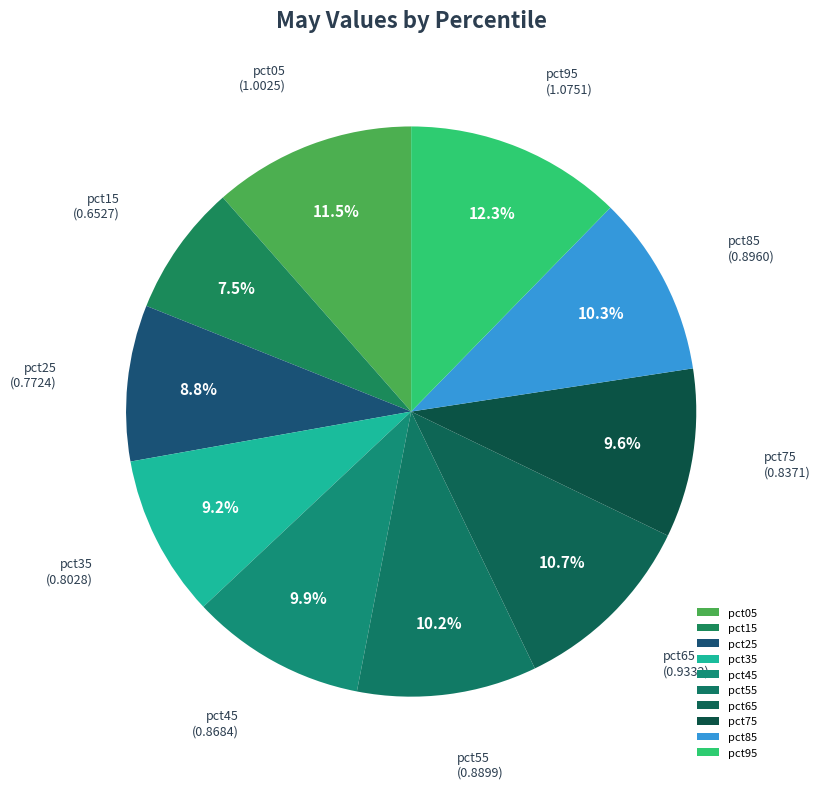

What portion of the pie excludes pct75?

90.4%